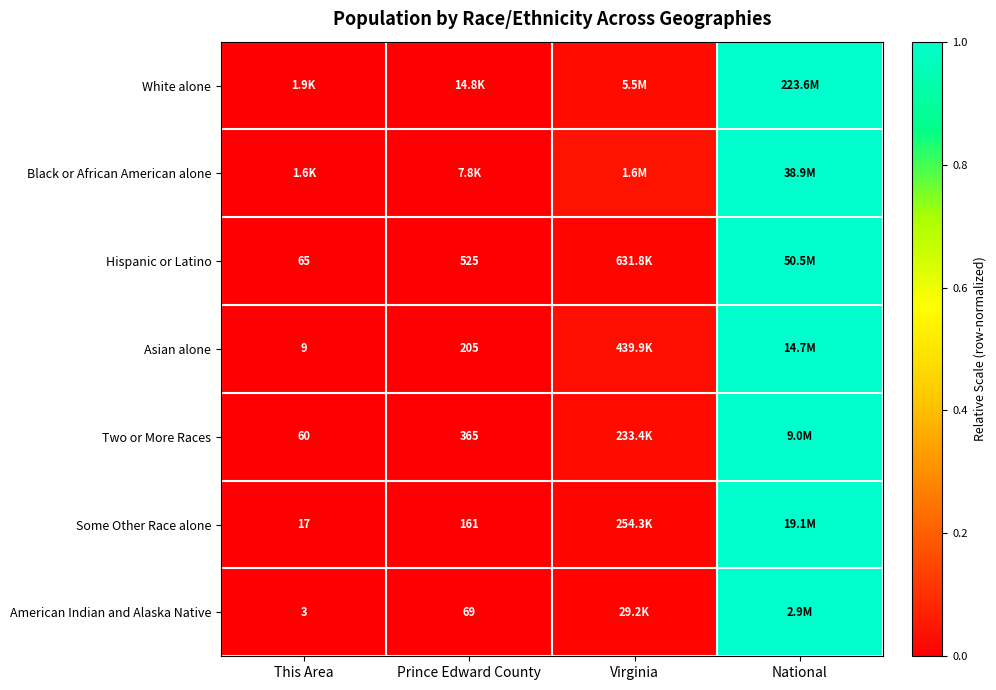

Which label corresponds to the smallest value in the chart?

This Area